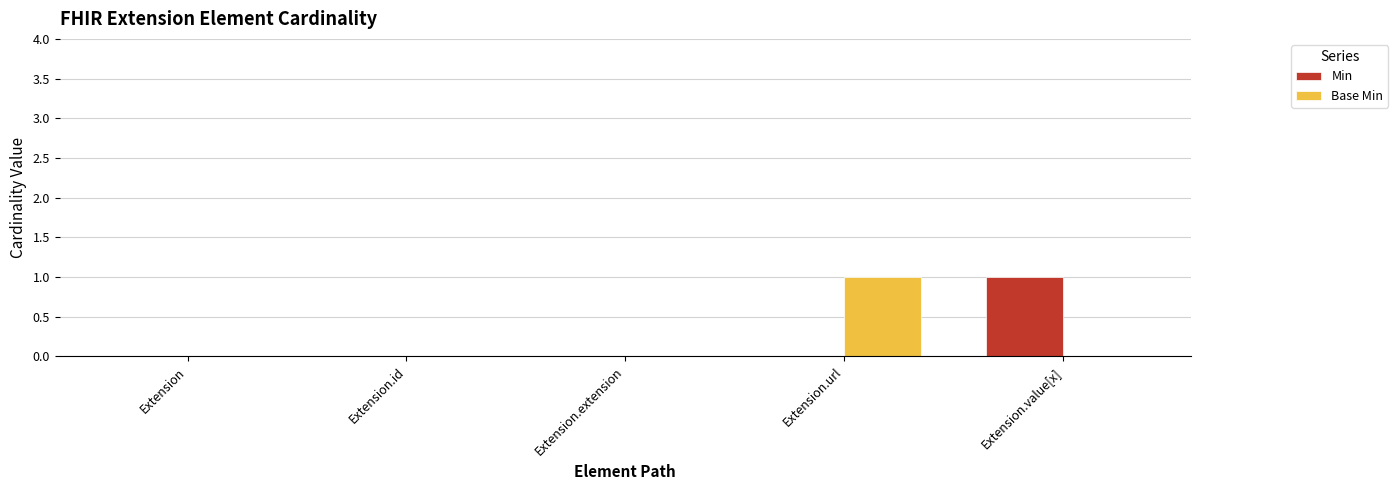

Reading right to left, list all the values displayed in this chart.

Min: Extension.value[x]=1	Extension.url=0	Extension.extension=0	Extension.id=0	Extension=0
Base Min: Extension.value[x]=0	Extension.url=1	Extension.extension=0	Extension.id=0	Extension=0